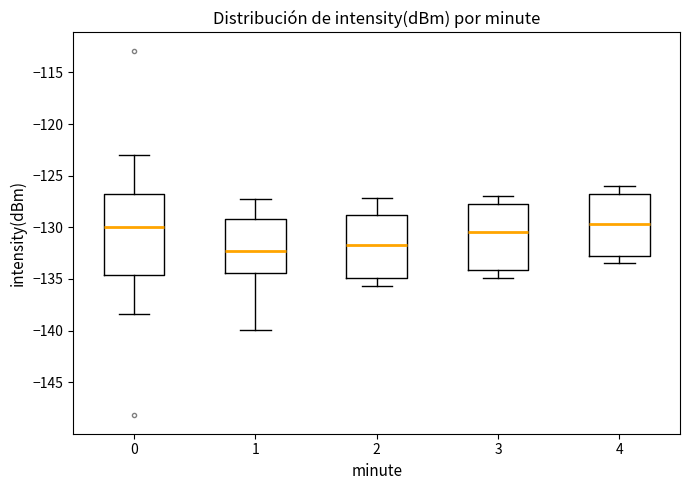

Where is the upper edge of the box at x = 1 on the y-axis? The values are not printed on the chart, so give them approximately, as read against the axis.

-129.0